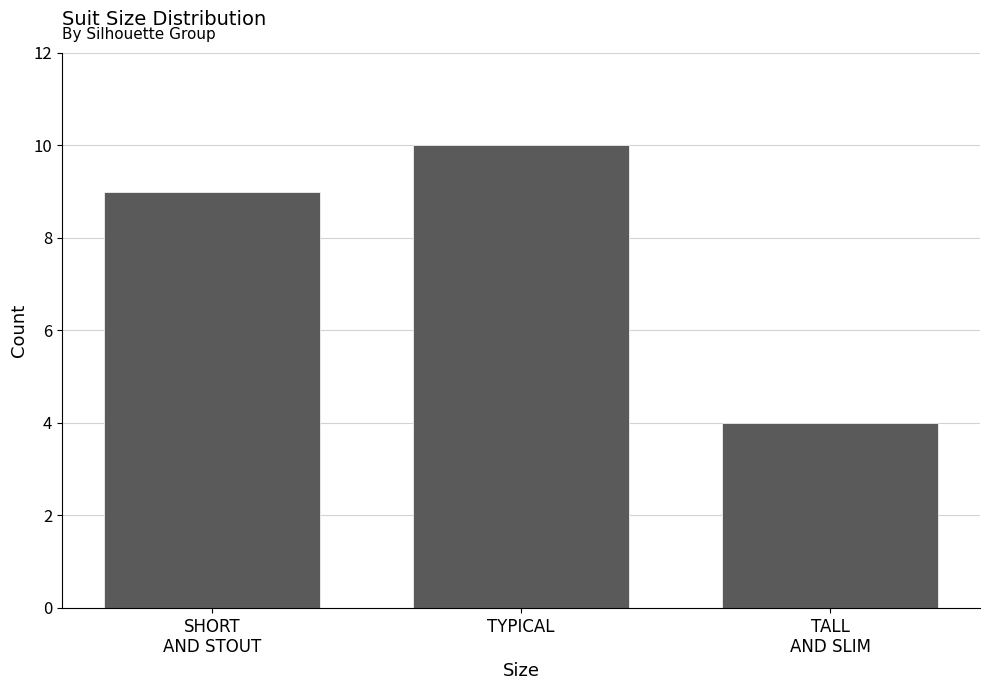

Reading right to left, what are all the values shown in this chart?

4	10	9